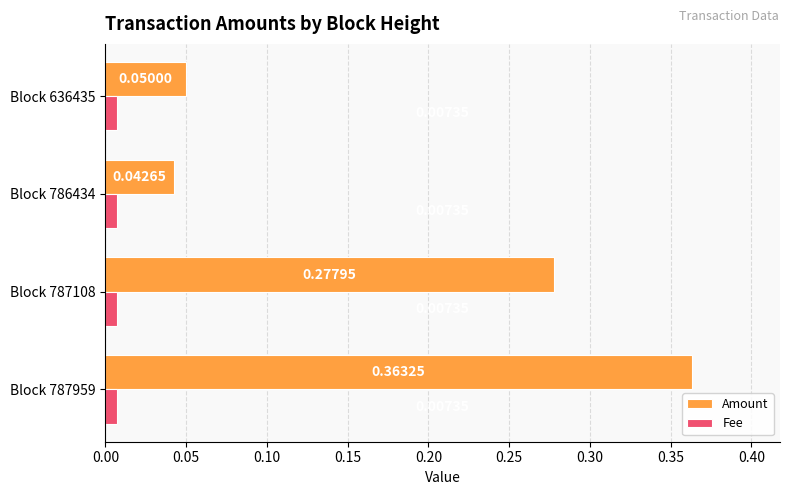

Which series has the widest spread of values?

Amount